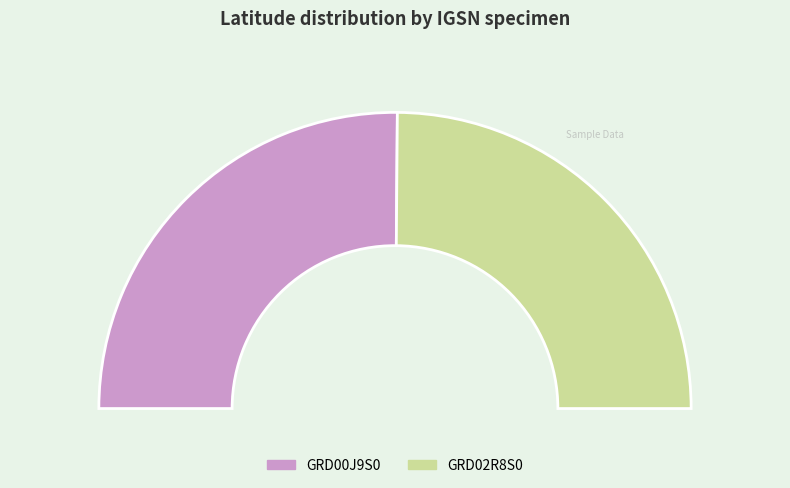

What portion of the pie excludes GRD02R8S0?

50.3%